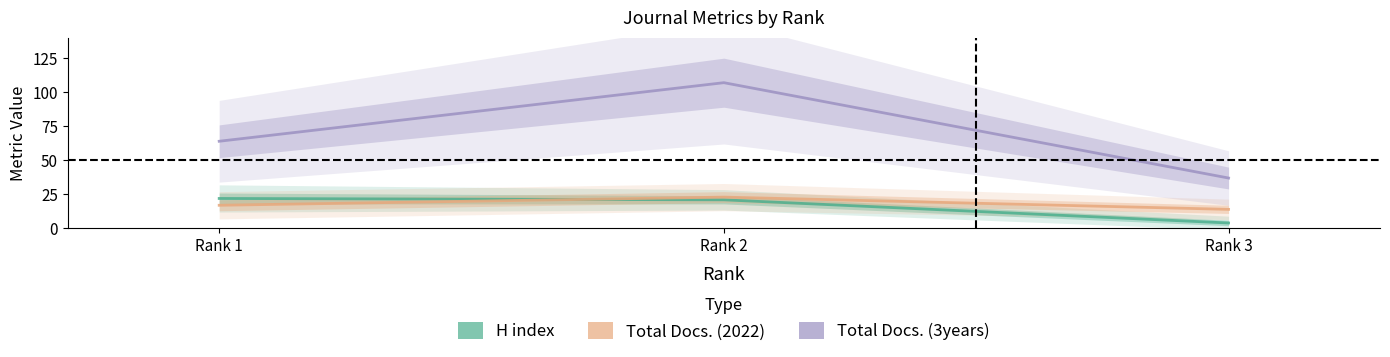

Is it true that Total Docs. (3years) equals 64 at Rank 1?

True